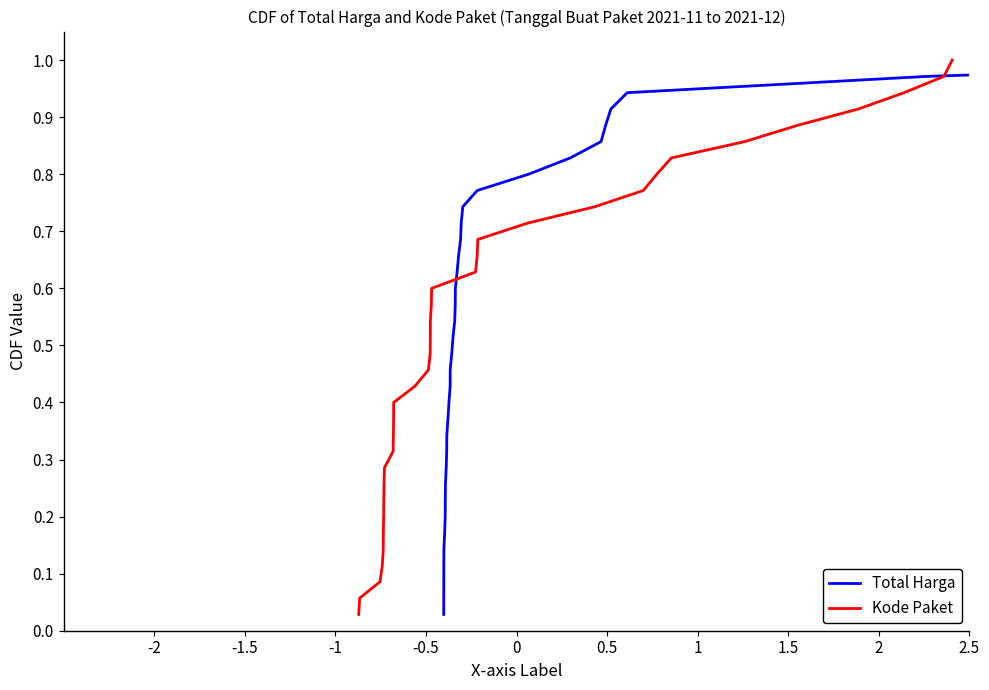

The value of Total Harga at 2.5 is 0.1. True or false?

False